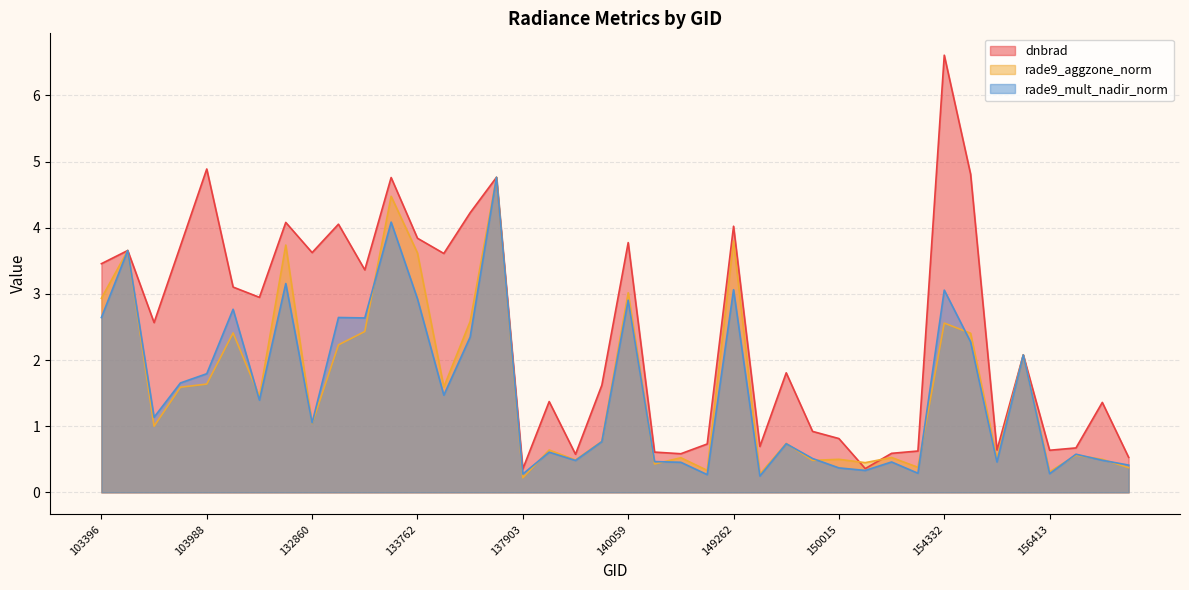

What is the value of the rade9_mult_nadir_norm point at the 21st from the left?

2.9